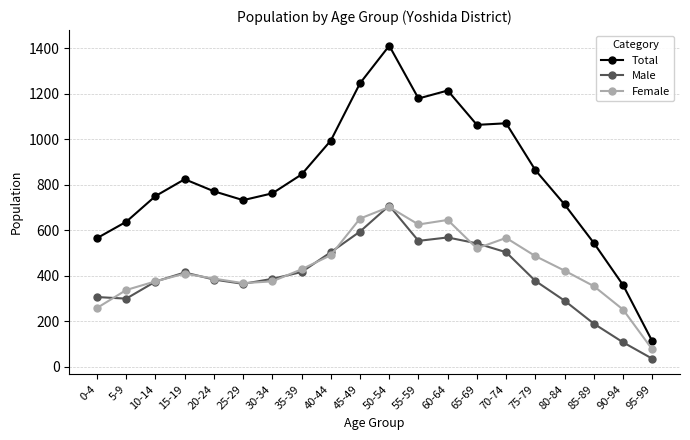

True or false: Total has more than 1 interior local peaks.

True